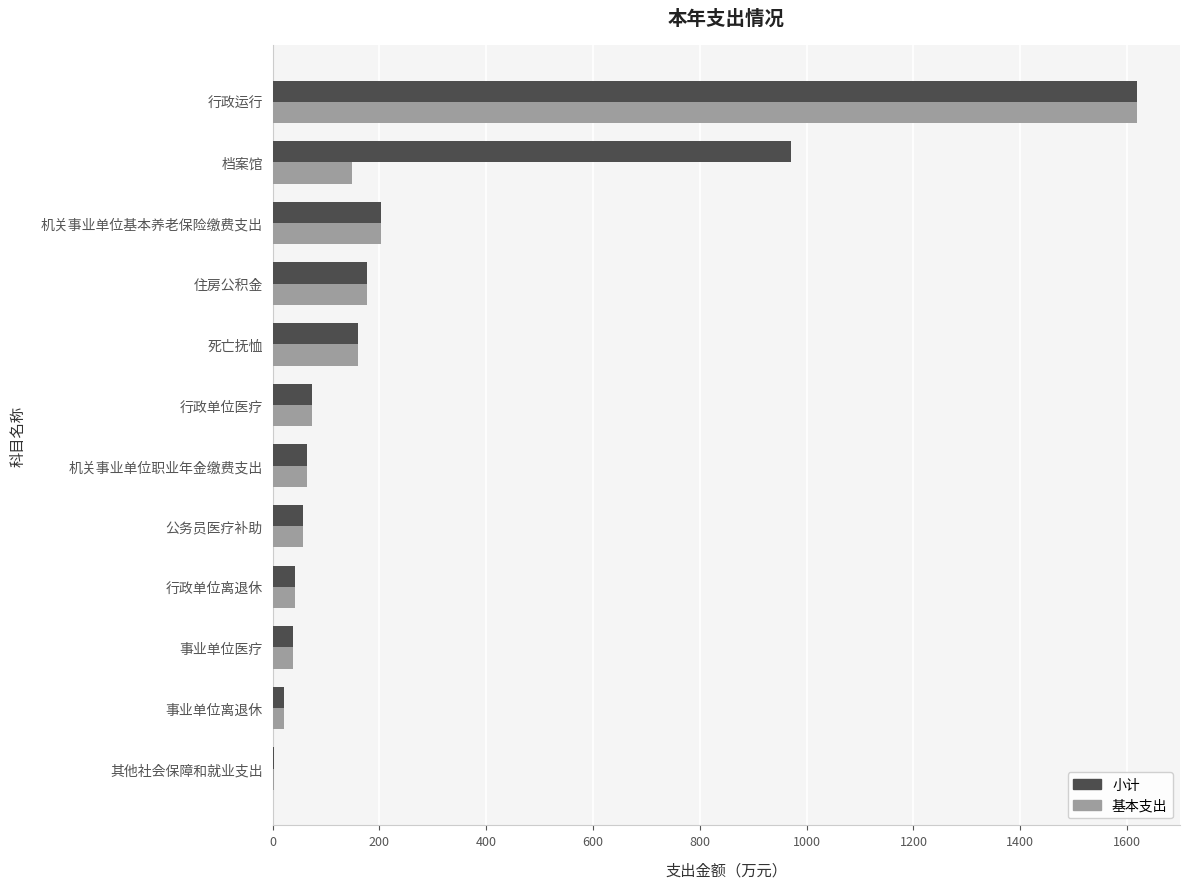

The 小计 series shows 1618.2 at 行政运行. True or false?

True